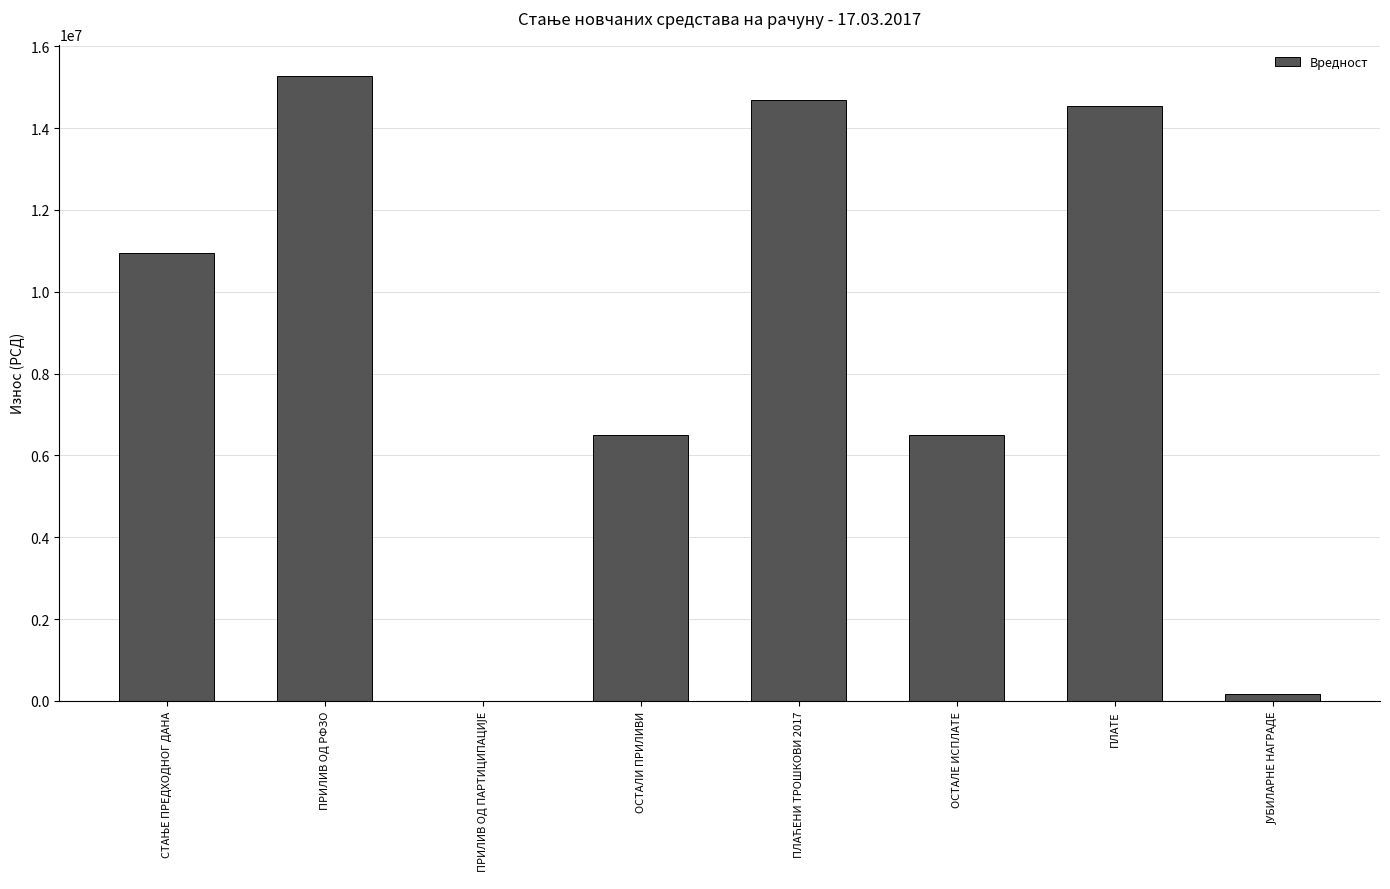

The value at ОСТАЛЕ ИСПЛАТЕ is 6495904.0. True or false?

True